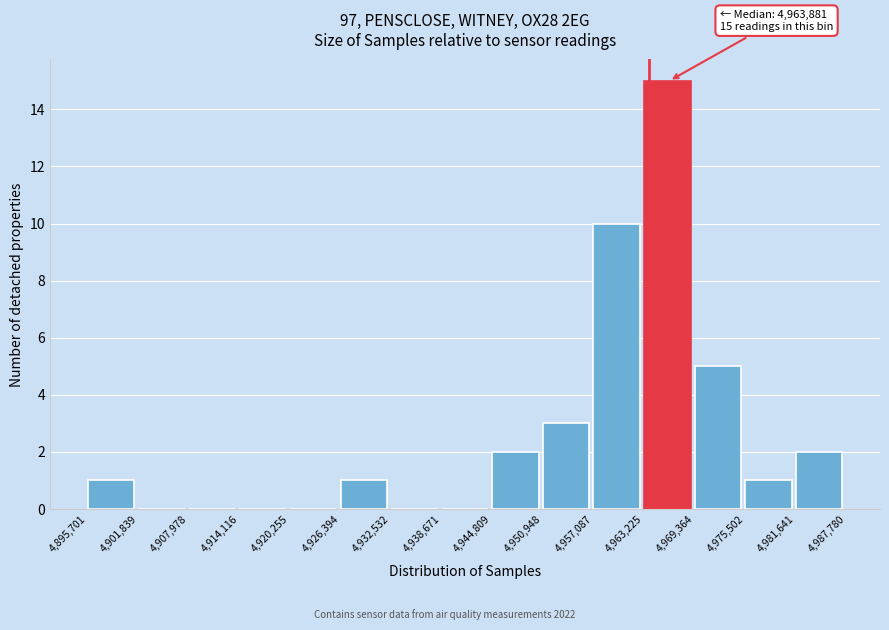

Which range on the x-axis has the tallest bar?

4,963,225 to 4,969,364